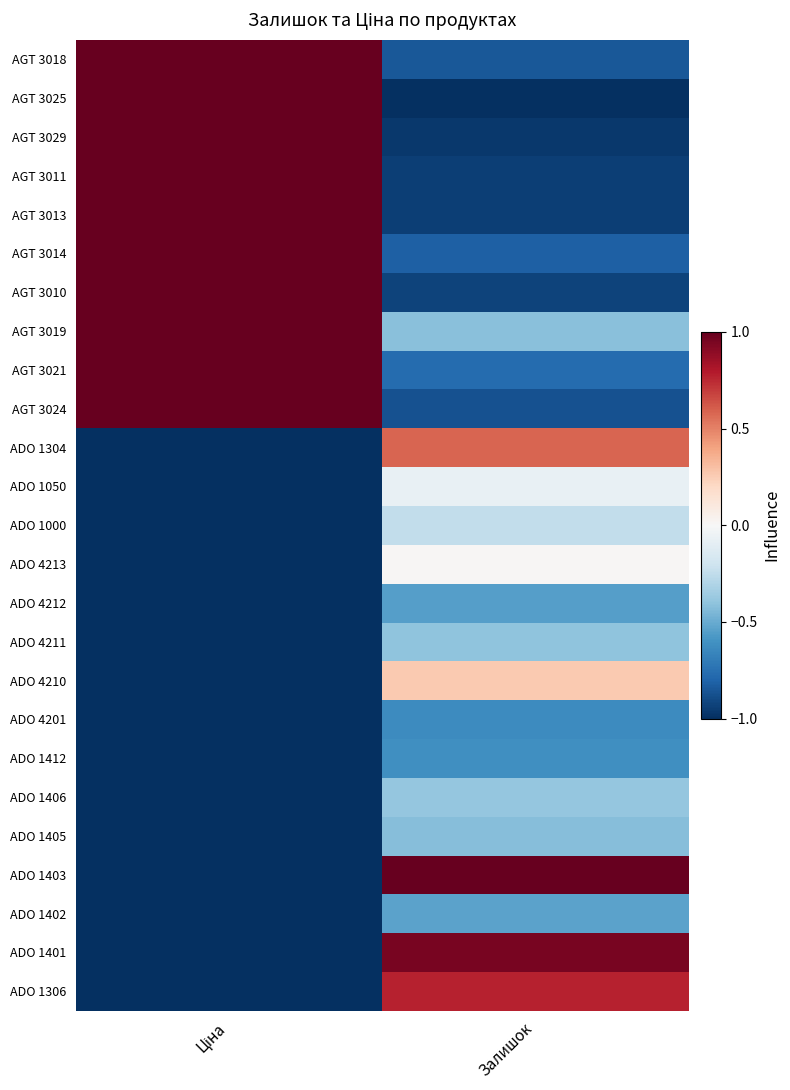

At how many categories does at least one series exceed 0?

2